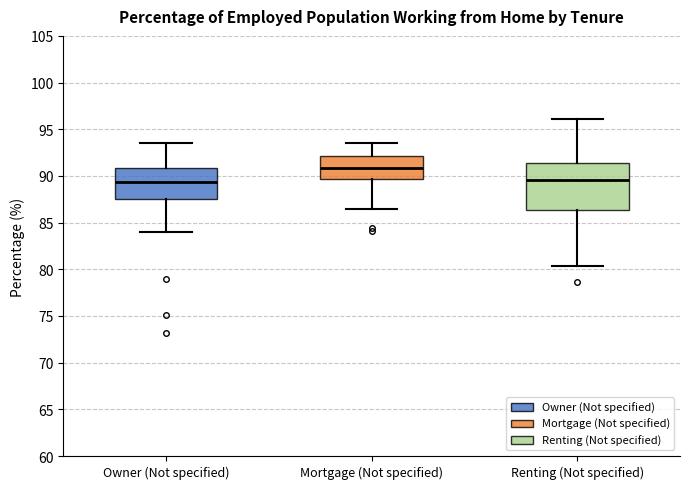

Reading left to right, transcribe this box plot: for each box, give where its median line is, the range the box spans, and where its two whiskers end, as read against the y-axis. The values are not printed on the chart, so give them approximately, as read against the axis.

Owner (Not specified): median 89.5, box 87.5 to 91.0, whiskers 84.0 to 93.5
Mortgage (Not specified): median 91.0, box 89.5 to 92.0, whiskers 86.5 to 93.5
Renting (Not specified): median 89.5, box 86.5 to 91.5, whiskers 80.5 to 96.0